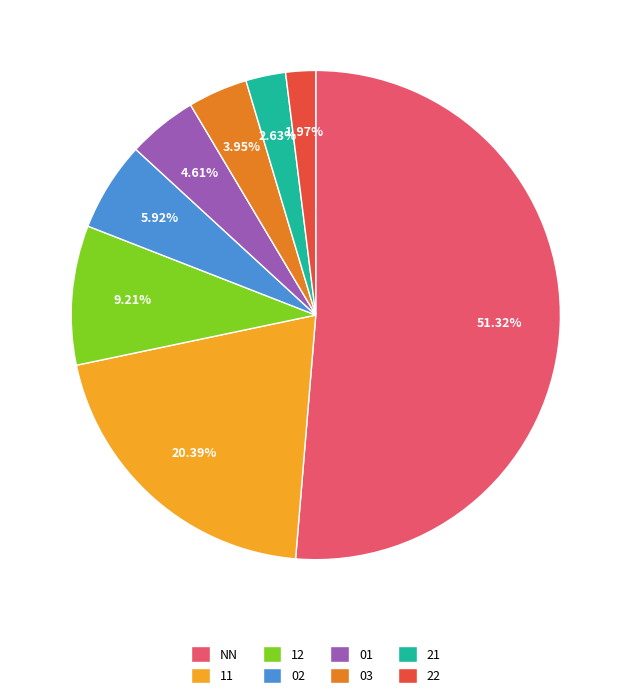

Between 21 and 02, which is larger?

02